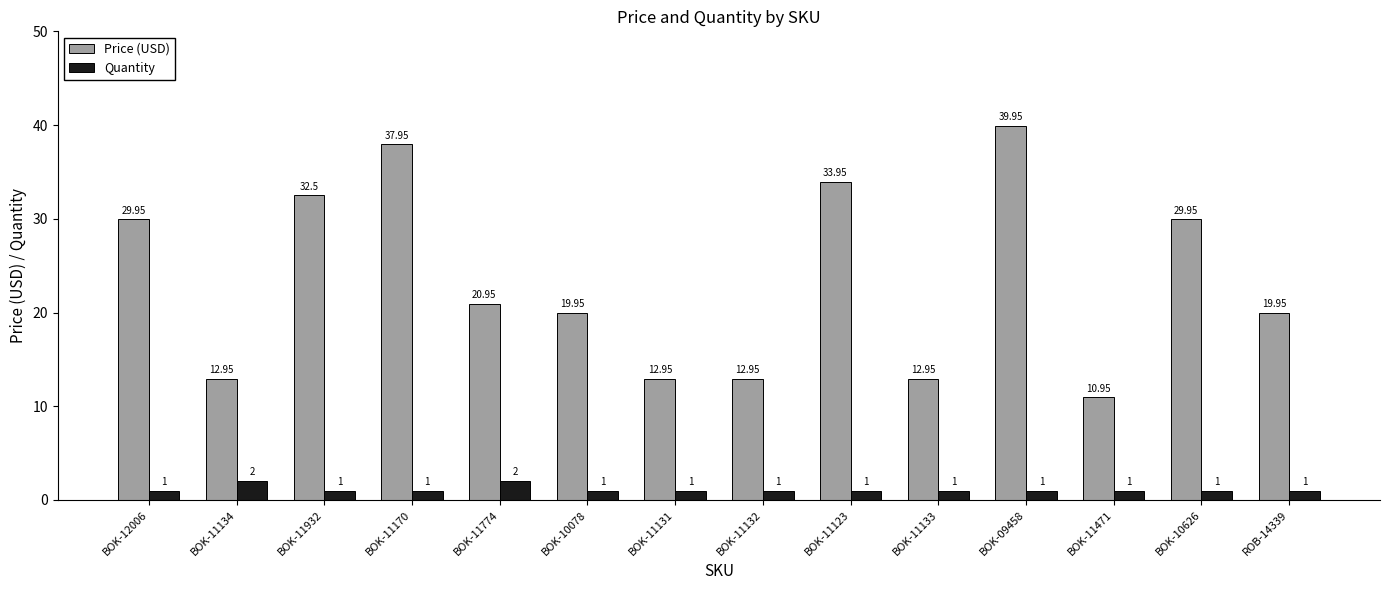

Count the Quantity values in the range 1 to 2.

14